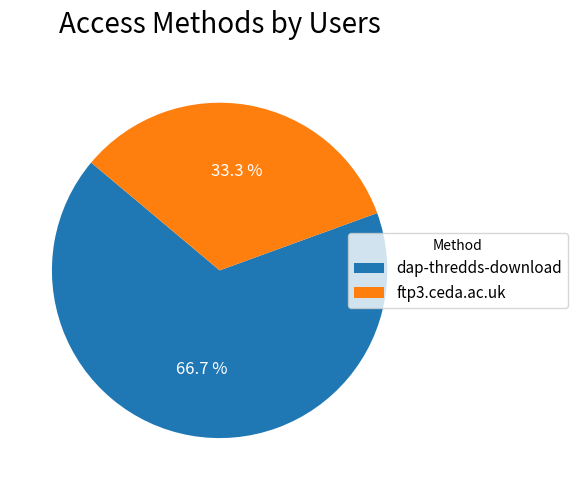

How many segments does this pie chart have?

2